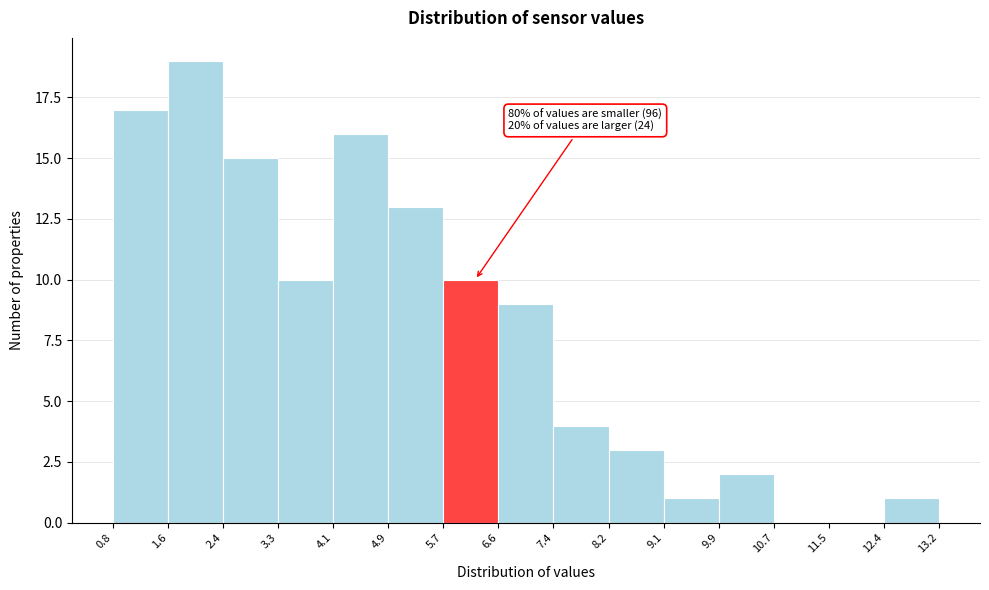

Which range on the x-axis has the tallest bar?

1.6 to 2.4